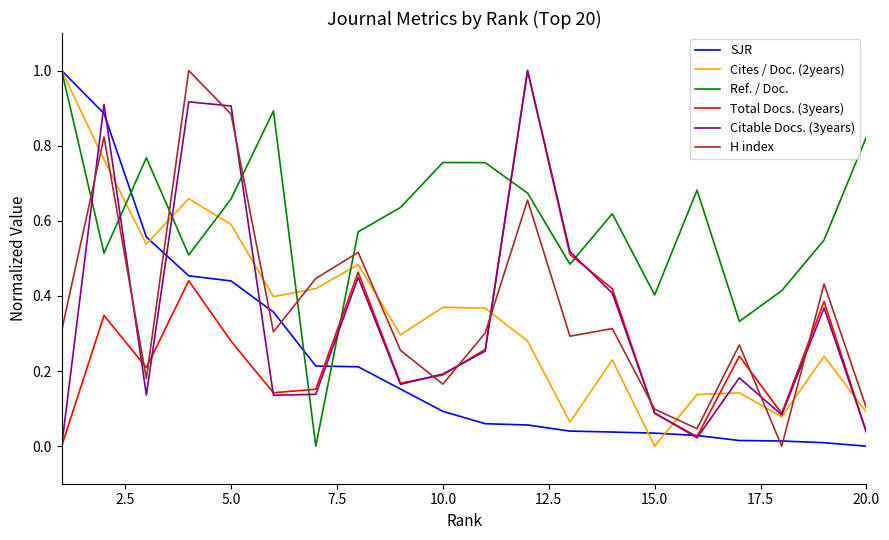

Which series has the largest total across all categories?

Ref. / Doc.